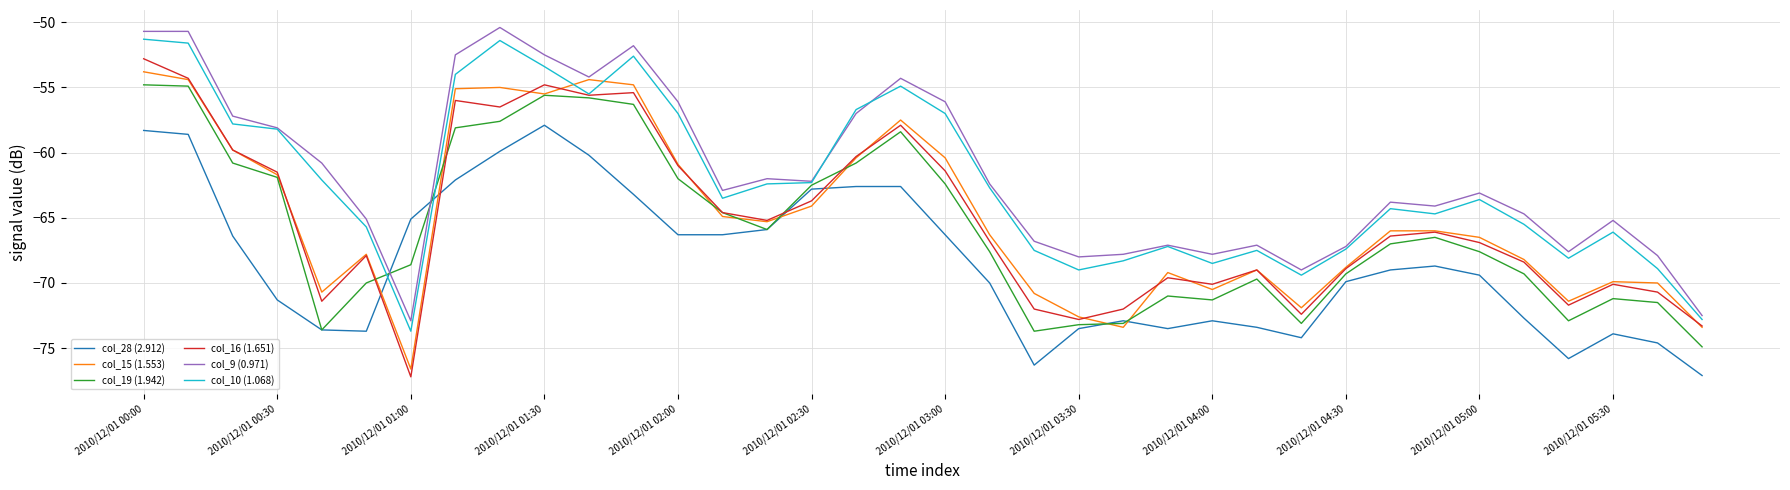

True or false: col_15 (1.553) and col_28 (2.912) cross at least once.

True